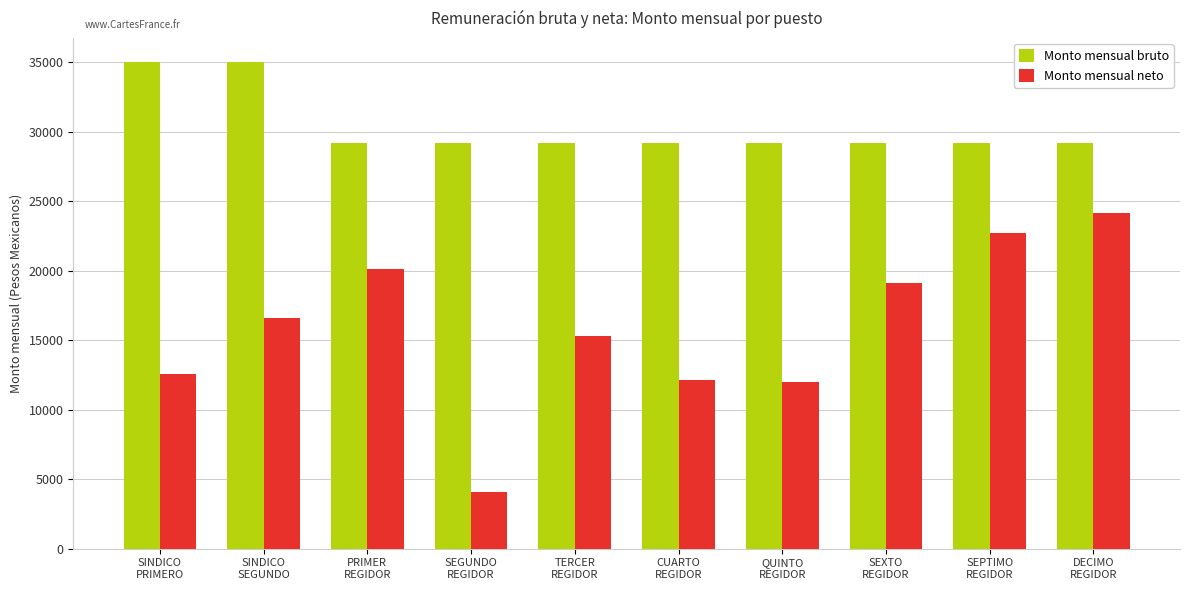

What is the label of the 7th bar from the left?

QUINTO
REGIDOR